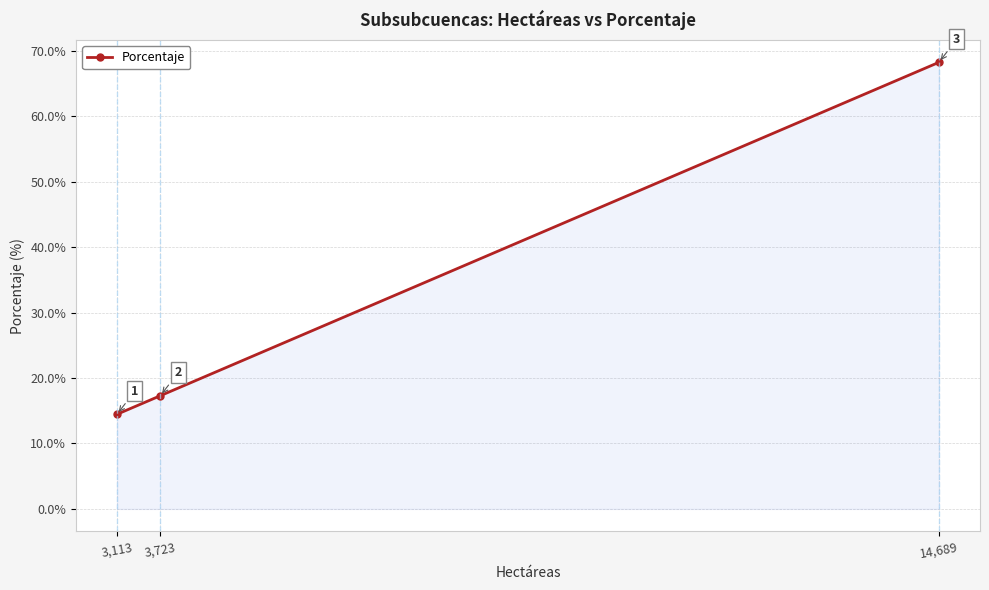

The chart shows a value of 14.5 at 3,113. True or false?

True